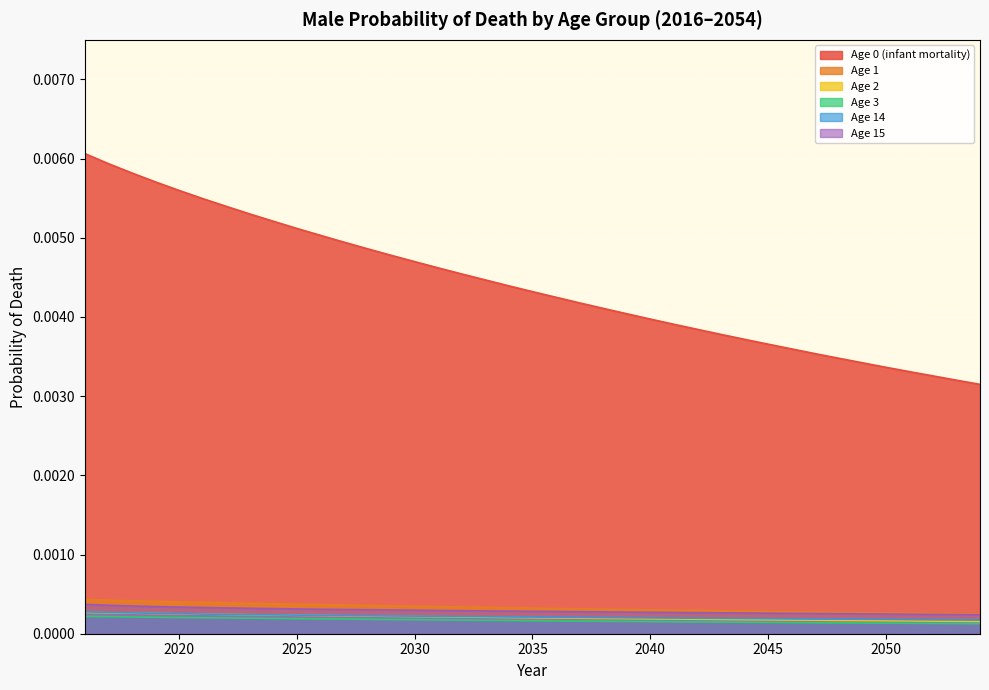

Is it true that Age 0 (infant mortality) equals 0.0 at 2018?

True